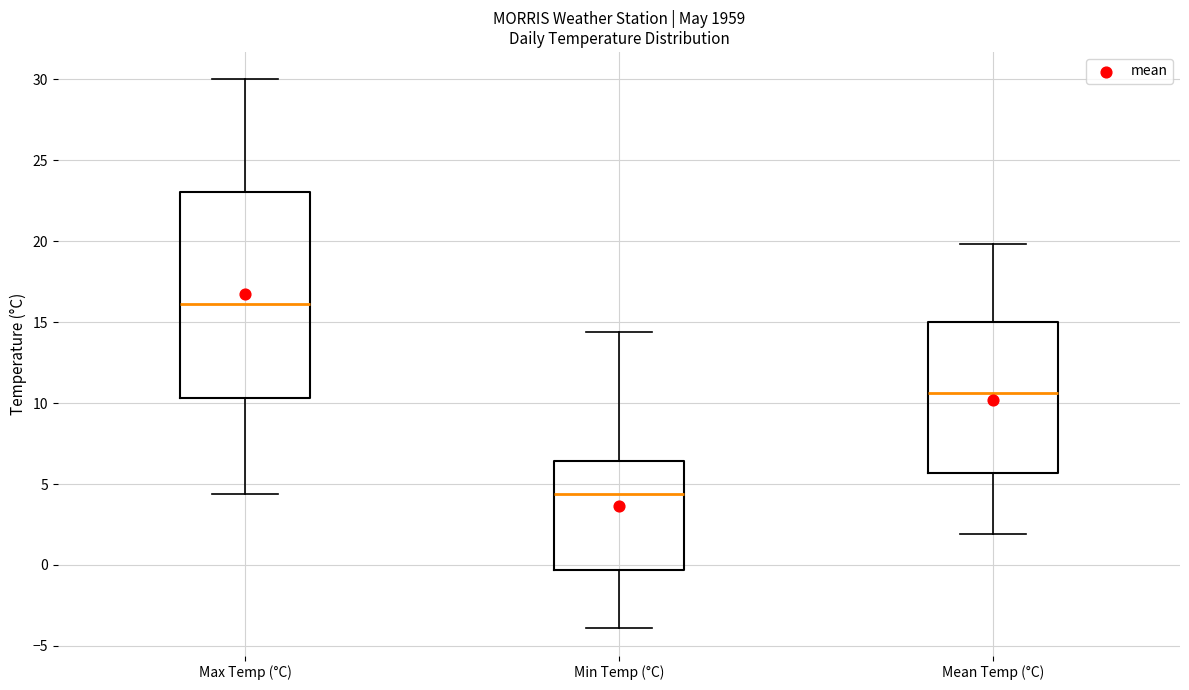

Which box has the lowest median line?

Min Temp (°C)